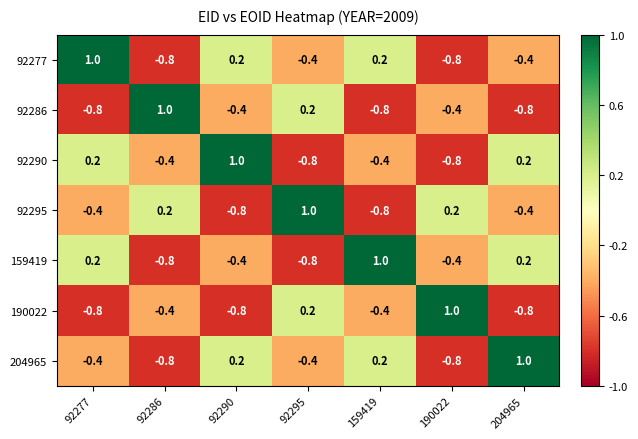

At which label does 159419 reach its peak?

159419